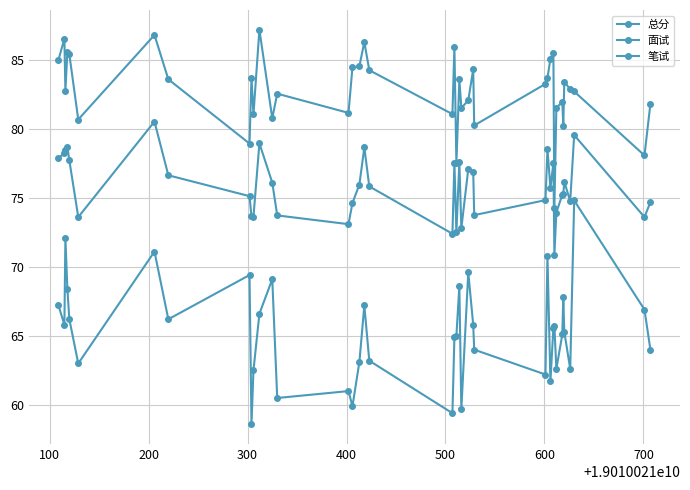

At how many categories does at least one series exceed 76?

39